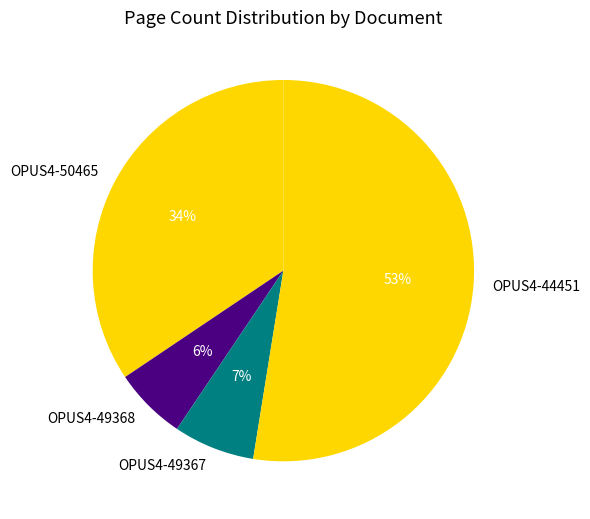

How many segments does this pie chart have?

4